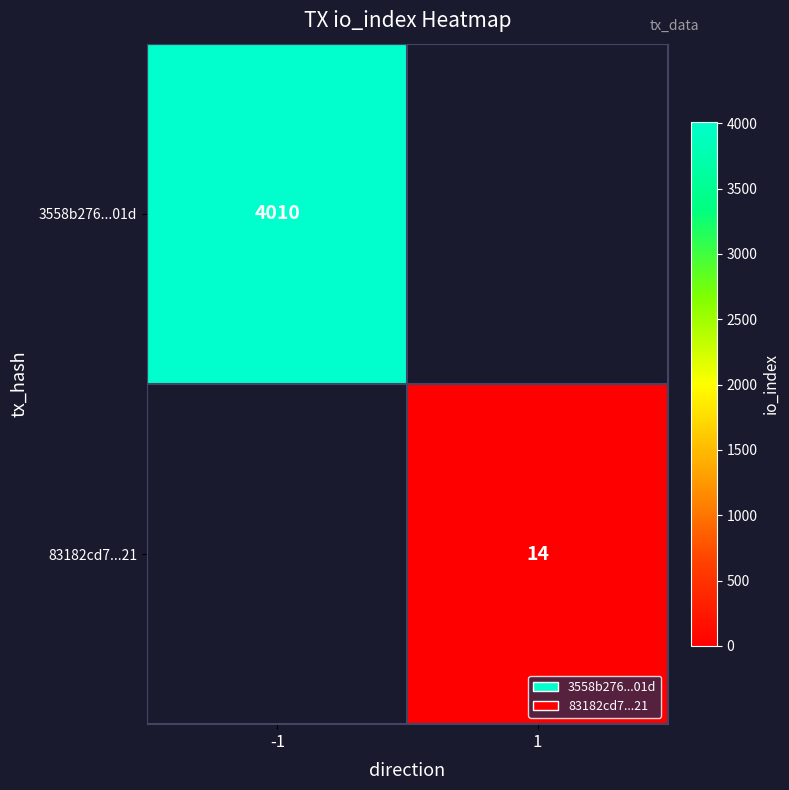

Count the number of categories in the chart.

2